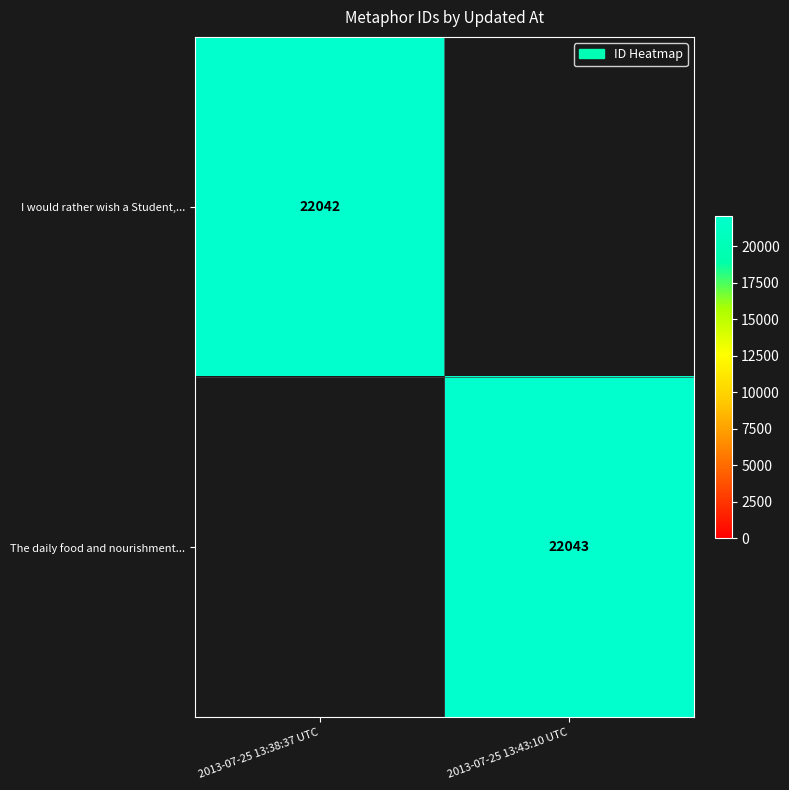

The The daily food and nourishment... series shows 38607 at 2013-07-25 13:43:10 UTC. True or false?

False